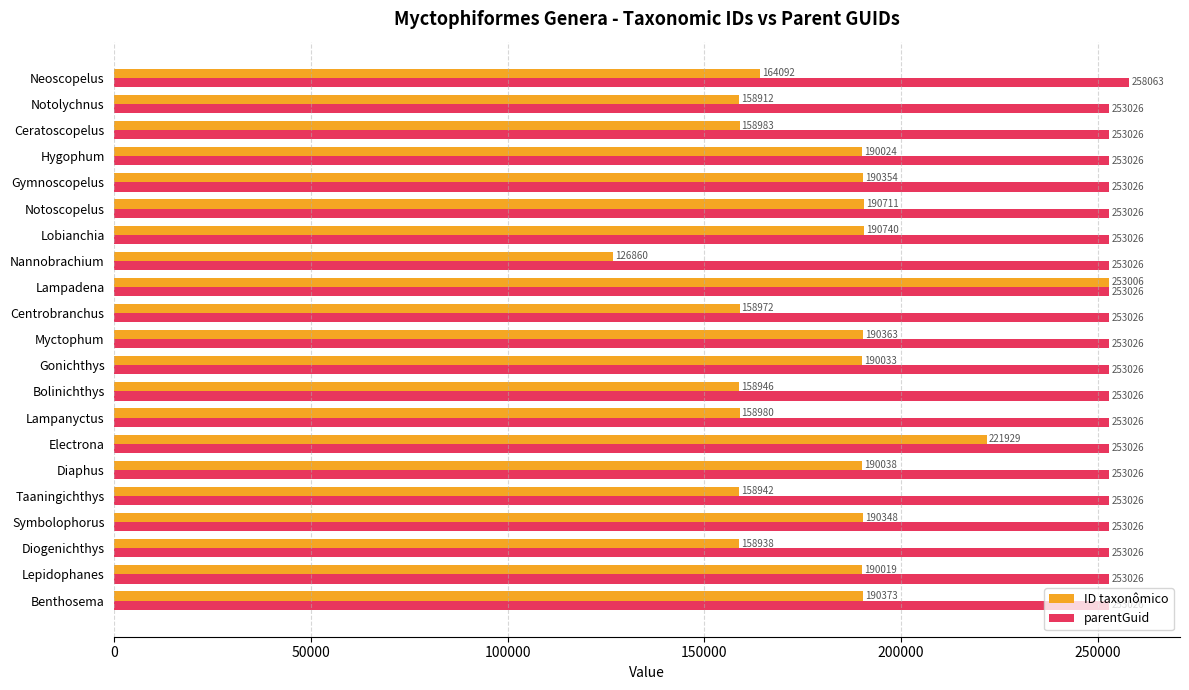

At which label is ID taxonômico closest to 189933?

Lepidophanes